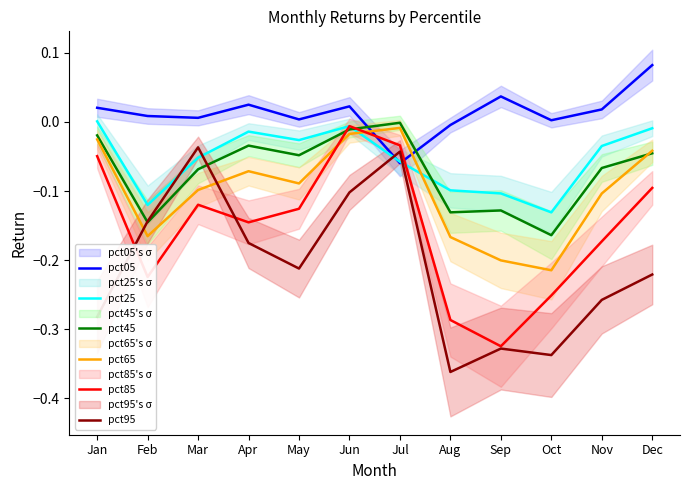

Does the chart display data point markers on the line(s)?

No